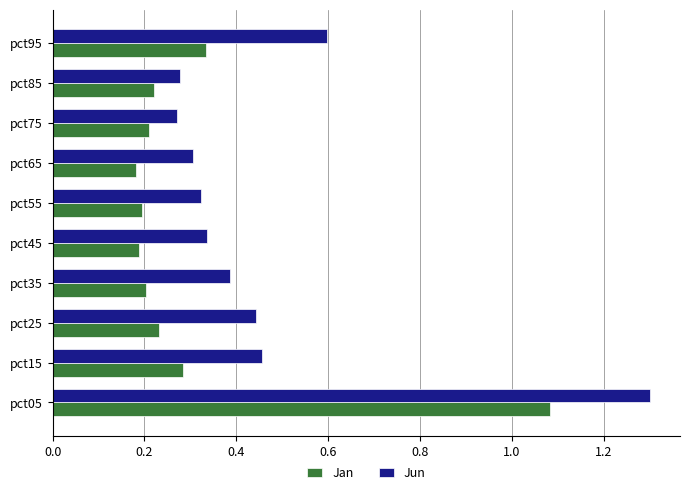

What is the total value across all series at pct15?

0.7